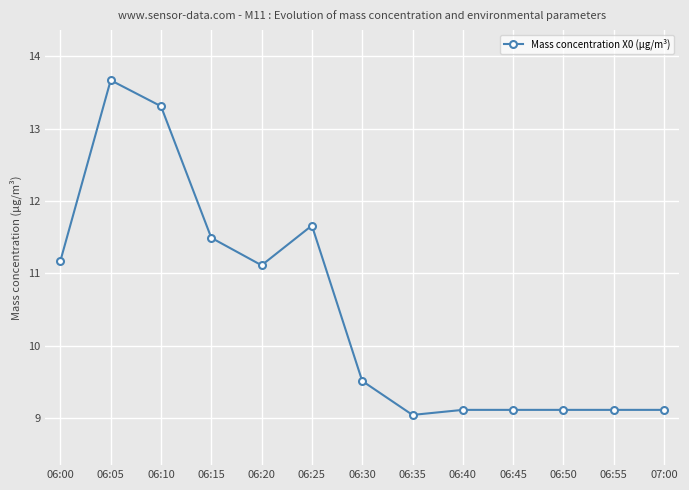

Between 06:45 and 06:30, which is larger?

06:30